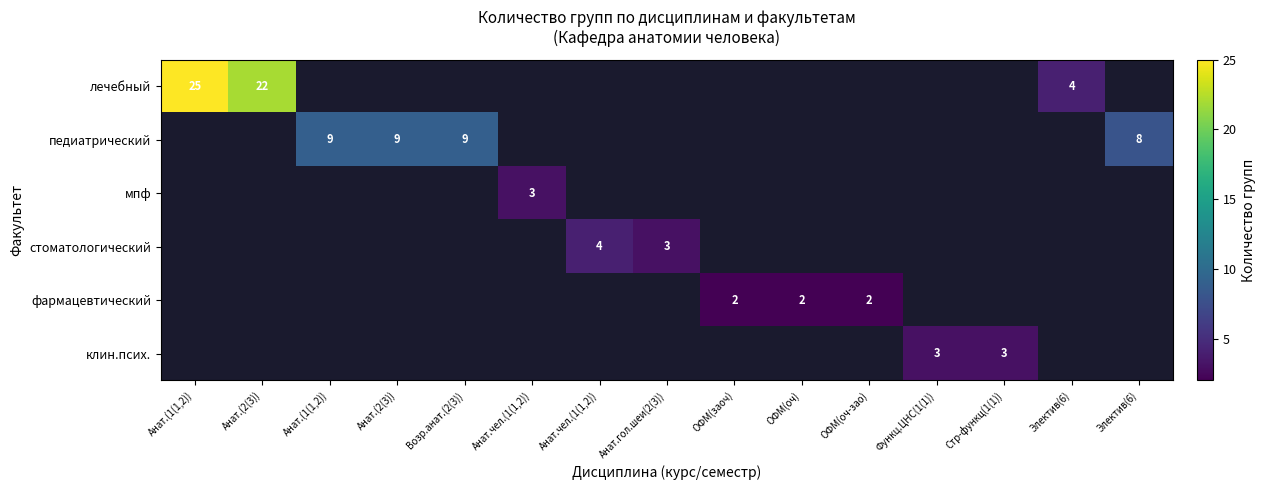

How many values in стоматологический are above zero?

2